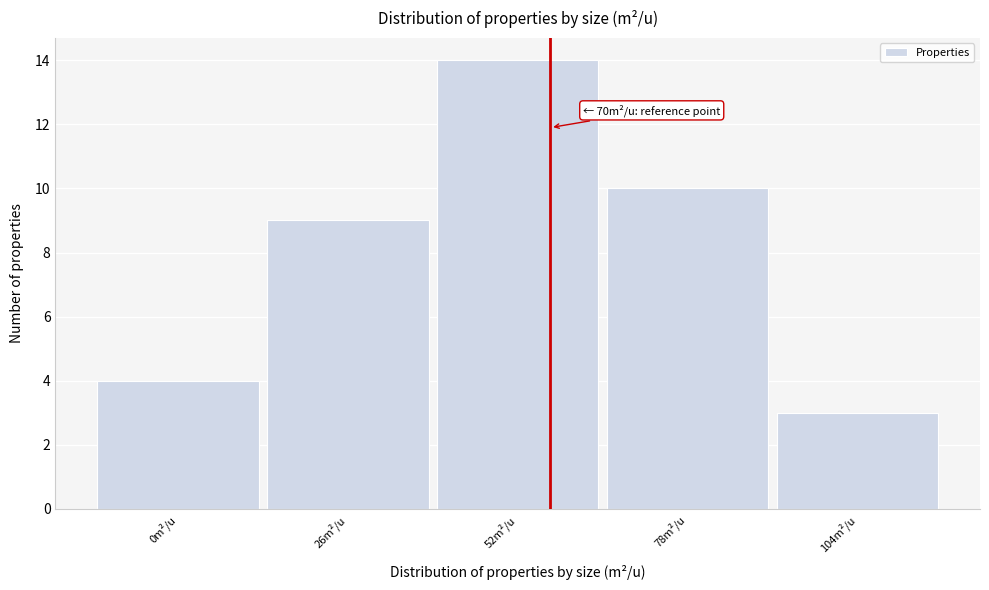

Reading right to left, list all the values displayed in this chart.

104m²/u=3	78m²/u=10	52m²/u=14	26m²/u=9	0m²/u=4